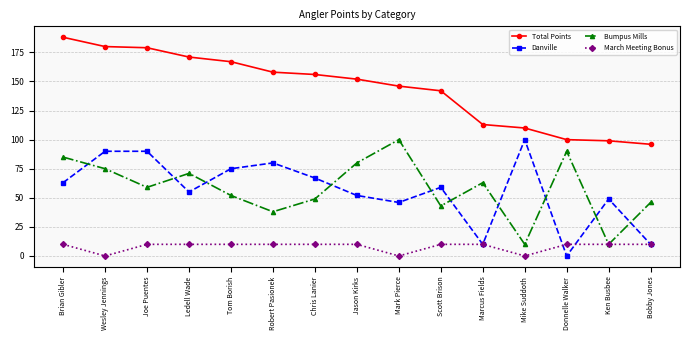

True or false: Danville has more than 0 points higher than both neighbors.

True